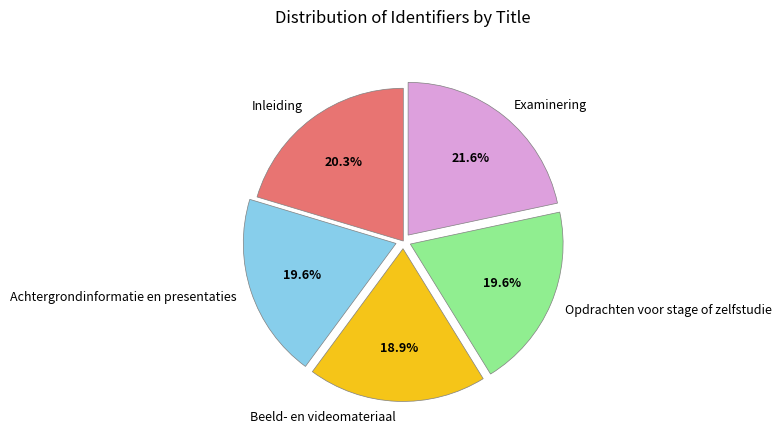

To the nearest percent, what portion does Inleiding represent?

20%